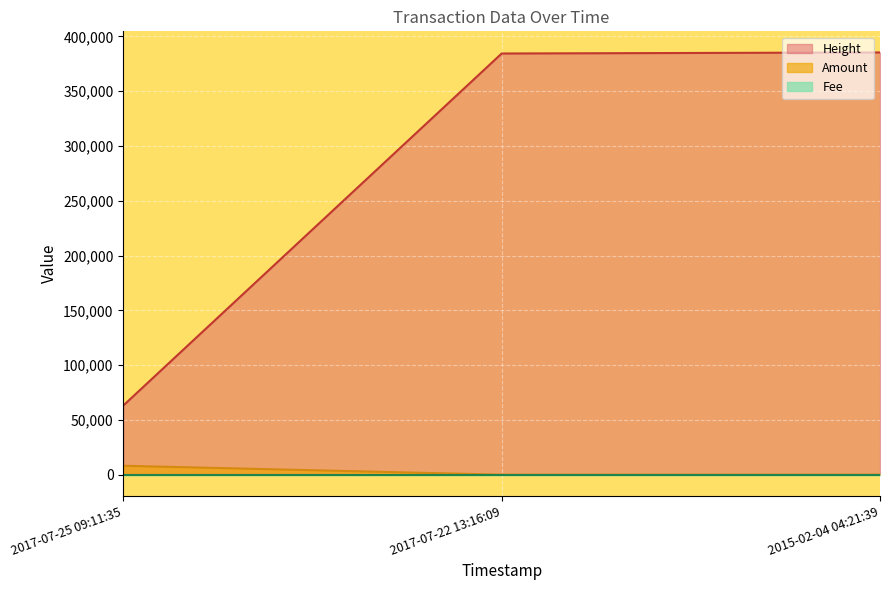

What are all the series names shown in the legend?

Amount, Fee, Height